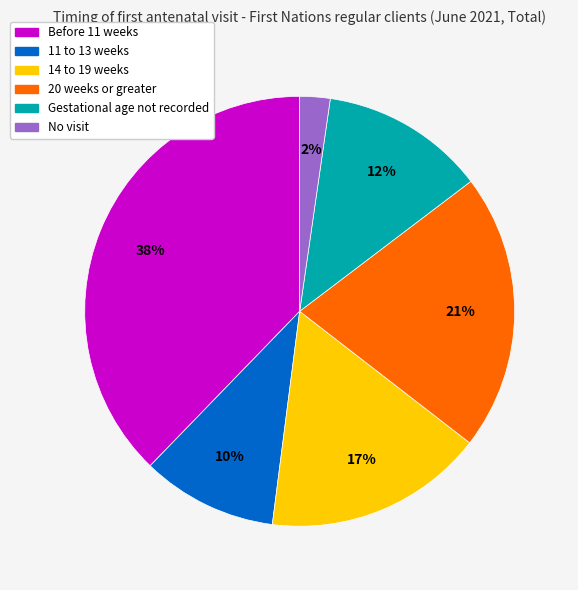

To the nearest percent, what is the difference between the 20 weeks or greater and No visit slice percentages?

19%